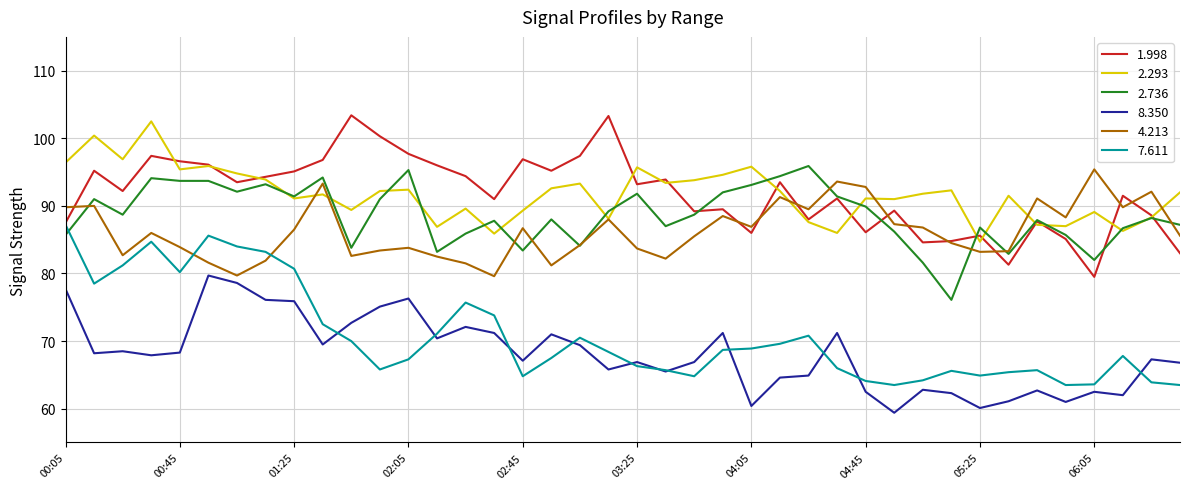

How many intersections are there between 2.736 and 7.611?

1